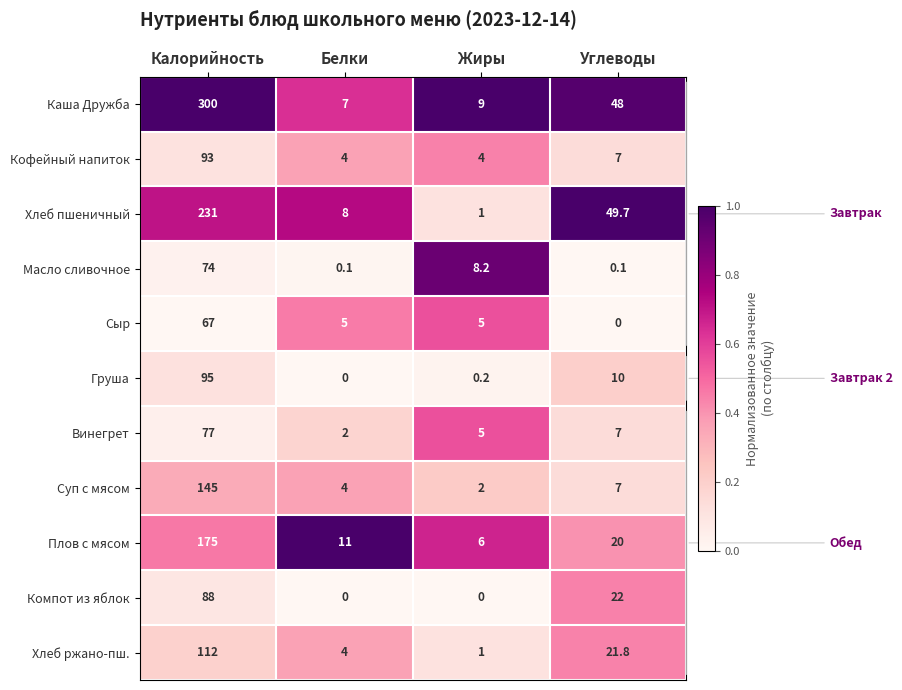

How many data points does each series have?

4